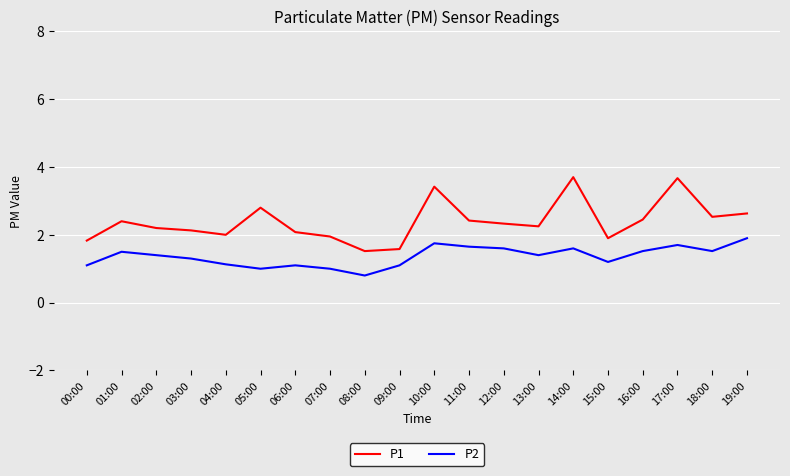

What is the minimum value for P2?

0.8